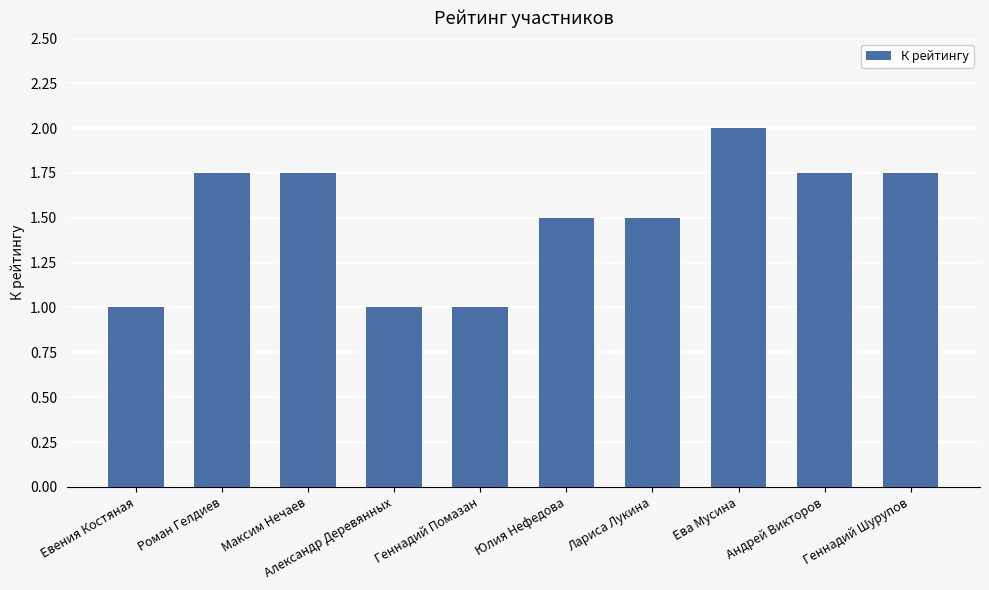

What is the smallest value displayed?

1.0